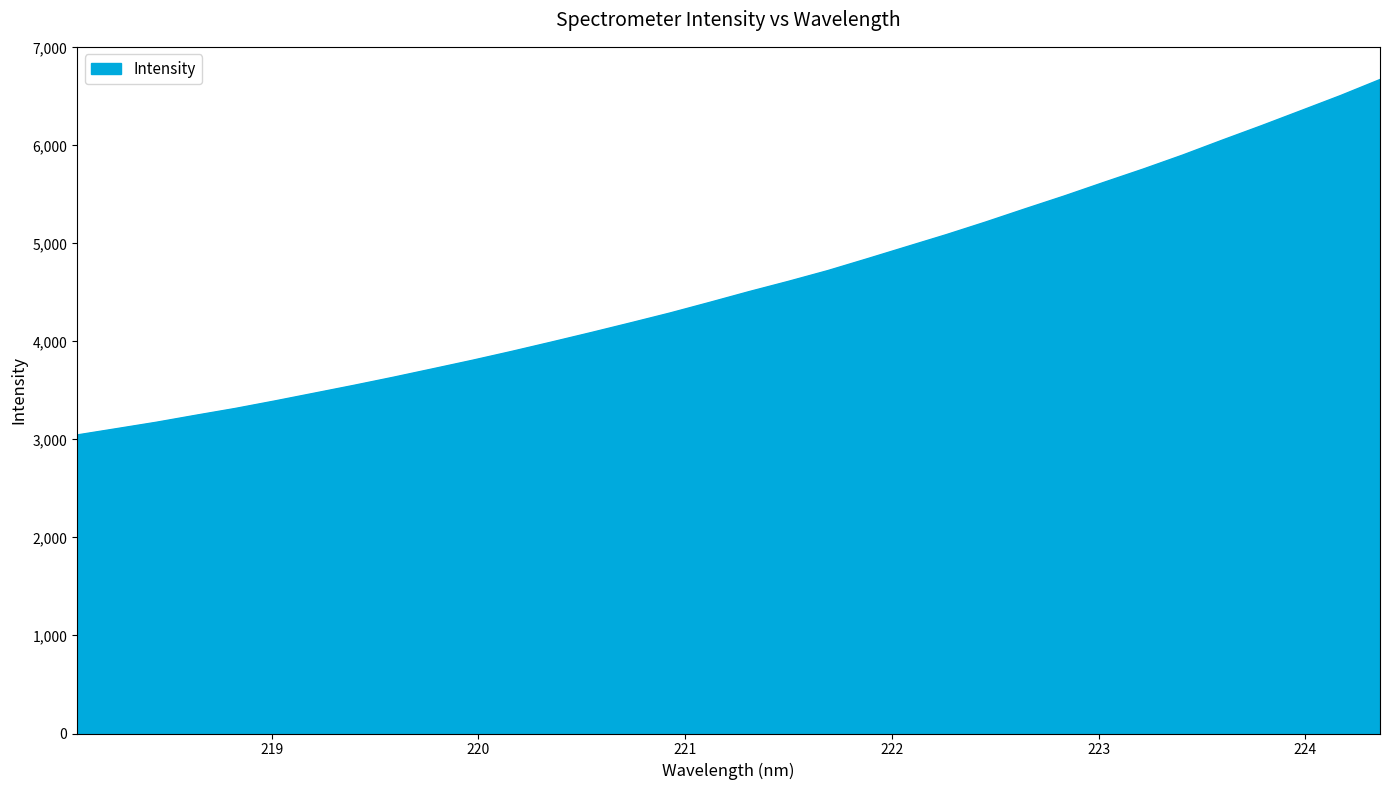

What is the greatest value displayed?

6672.3